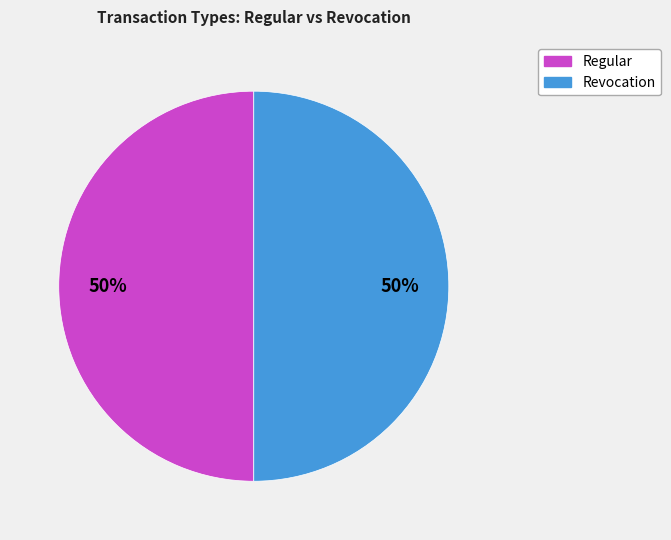

Is it true that Regular is 43% of the pie?

False